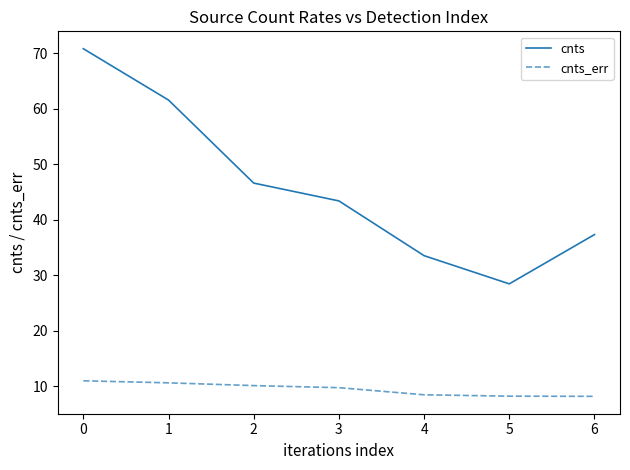

Rank the series by their maximum value, from lowest to highest.

cnts_err, cnts